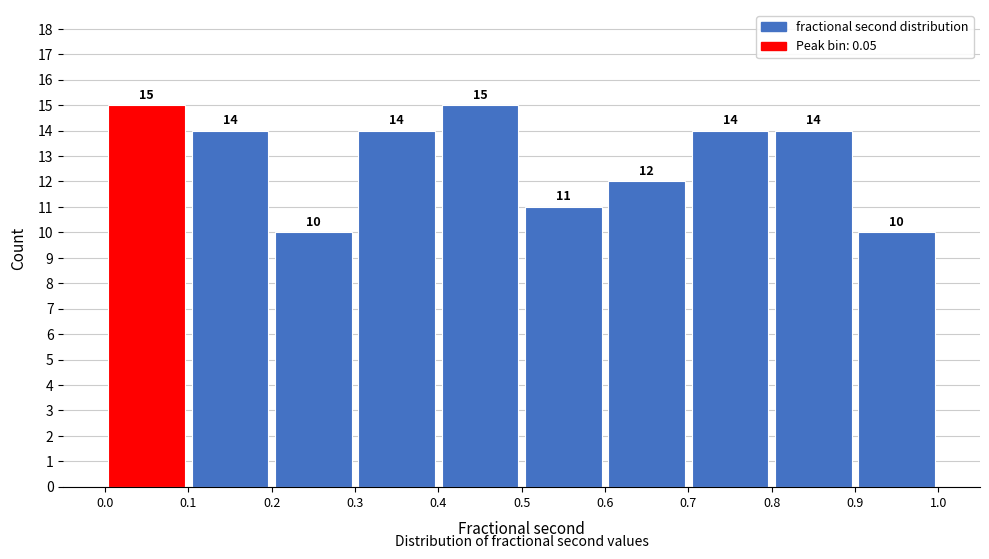

Reading left to right, list every bar in this chart as the range it spans on the x-axis followed by its height.

0.0 to 0.1: 15
0.1 to 0.2: 14
0.2 to 0.3: 10
0.3 to 0.4: 14
0.4 to 0.5: 15
0.5 to 0.6: 11
0.6 to 0.7: 12
0.7 to 0.8: 14
0.8 to 0.9: 14
0.9 to 1.0: 10